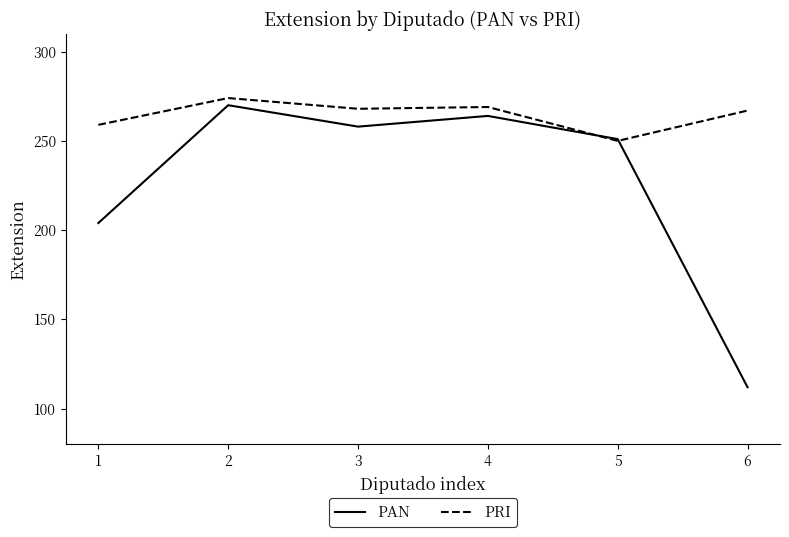

How many values in the PAN series are below 258?

3